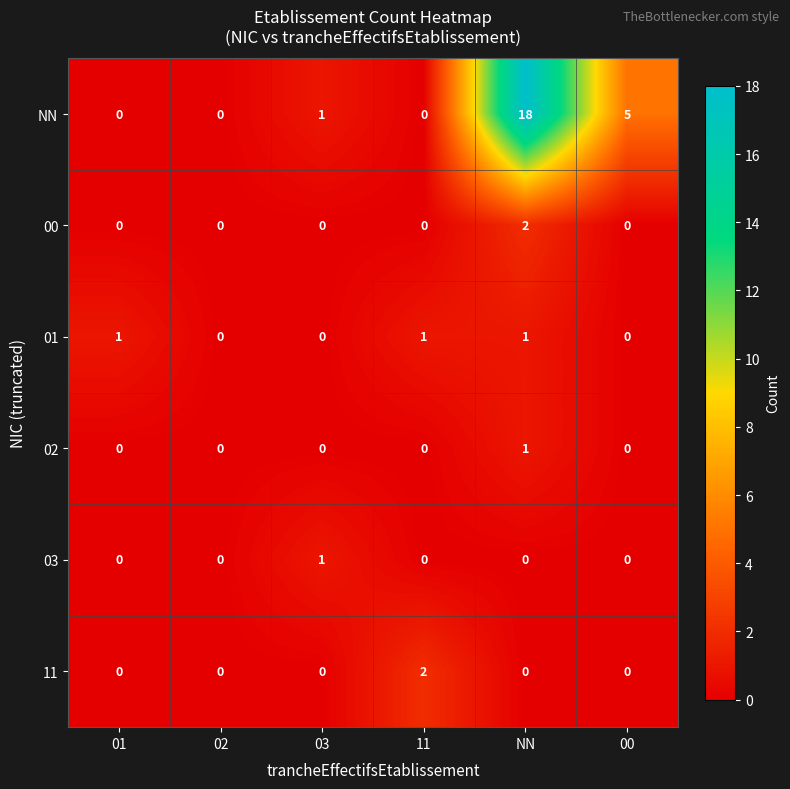

At which category is the sum across all series the highest?

NN